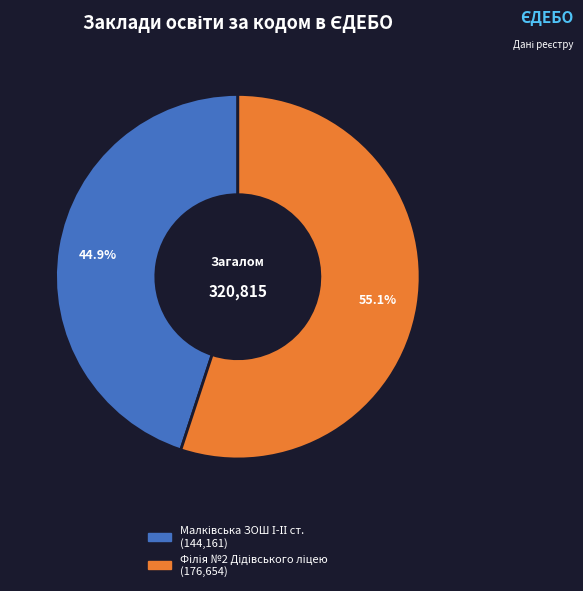

Is there any slice that represents more than half of the pie?

Yes